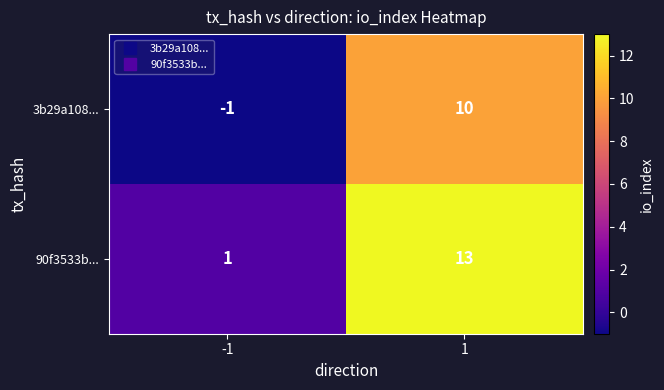

Is it true that 3b29a108... equals -1 at -1?

True